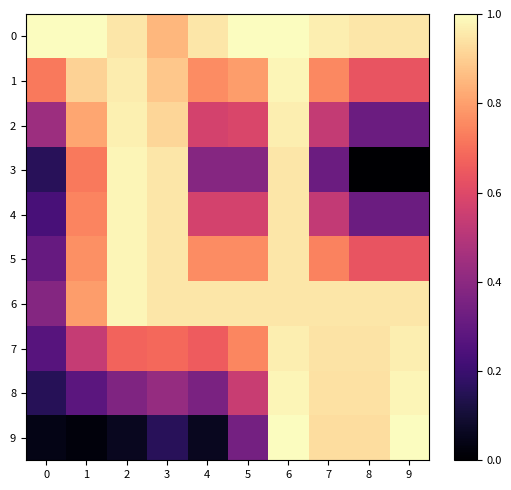

At 9, list the series in order from largest to smallest.

9, 8, 7, 0, 6, 1, 5, 2, 4, 3